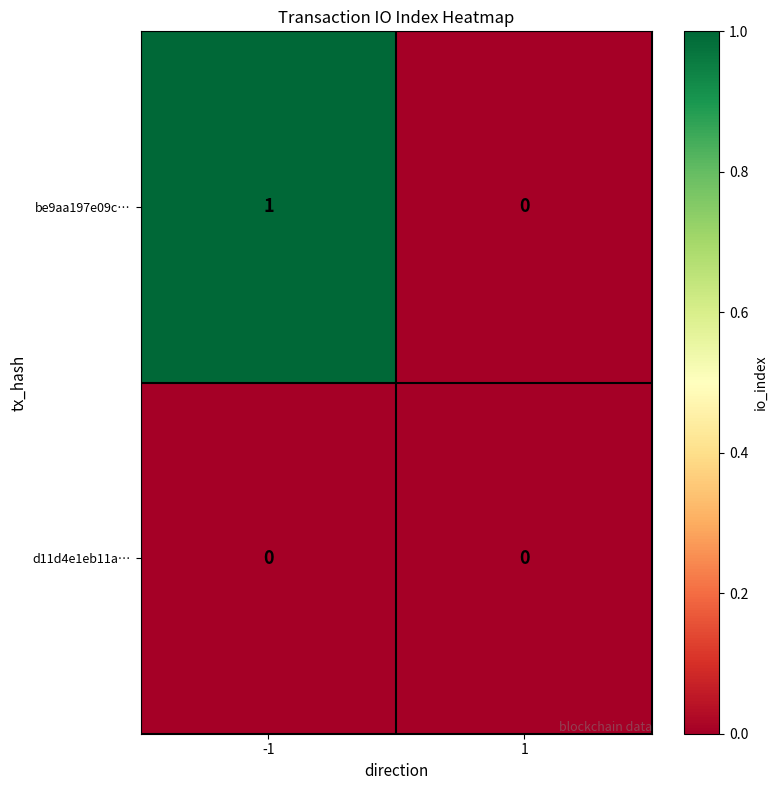

At which category does the chart reach its peak across all series?

-1